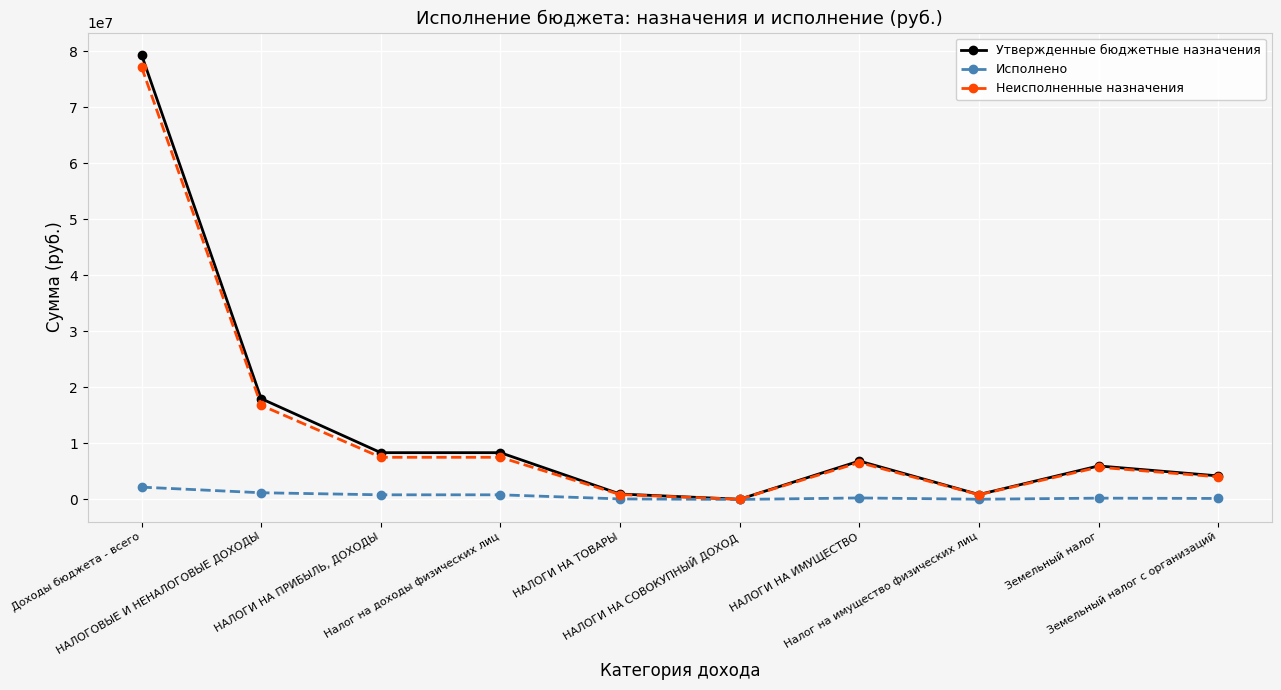

Which series has the largest range (max minus min)?

Утвержденные бюджетные назначения